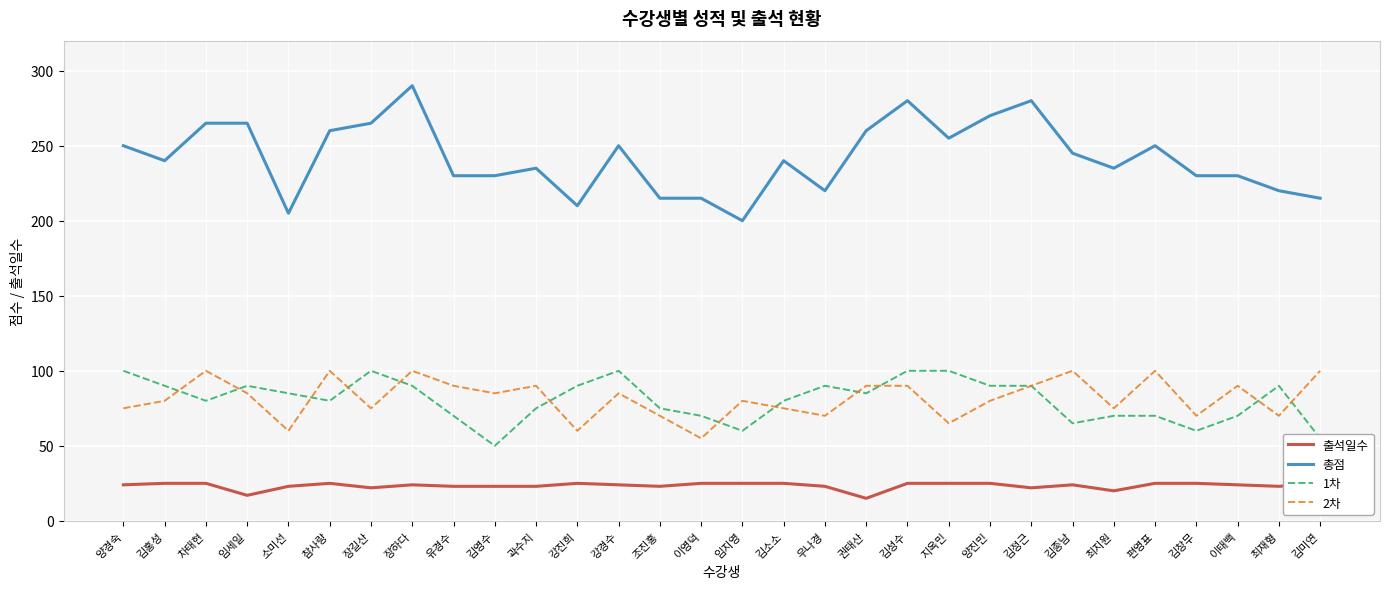

Reading left to right, extract all data points from this chart.

출석일수: 양경숙=24	김홍성=25	차태현=25	임세일=17	소미선=23	참사랑=25	장길산=22	장하다=24	유경수=23	김영수=23	곽수지=23	강진희=25	강경수=24	조진홍=23	이영덕=25	임지영=25	김소소=25	우나경=23	권태산=15	김성수=25	지옥민=25	양진민=25	김정근=22	김종남=24	최지원=20	편영표=25	김창무=25	이태백=24	최재형=23	김미연=25
총점: 양경숙=250	김홍성=240	차태현=265	임세일=265	소미선=205	참사랑=260	장길산=265	장하다=290	유경수=230	김영수=230	곽수지=235	강진희=210	강경수=250	조진홍=215	이영덕=215	임지영=200	김소소=240	우나경=220	권태산=260	김성수=280	지옥민=255	양진민=270	김정근=280	김종남=245	최지원=235	편영표=250	김창무=230	이태백=230	최재형=220	김미연=215
1차: 양경숙=100	김홍성=90	차태현=80	임세일=90	소미선=85	참사랑=80	장길산=100	장하다=90	유경수=70	김영수=50	곽수지=75	강진희=90	강경수=100	조진홍=75	이영덕=70	임지영=60	김소소=80	우나경=90	권태산=85	김성수=100	지옥민=100	양진민=90	김정근=90	김종남=65	최지원=70	편영표=70	김창무=60	이태백=70	최재형=90	김미연=55
2차: 양경숙=75	김홍성=80	차태현=100	임세일=85	소미선=60	참사랑=100	장길산=75	장하다=100	유경수=90	김영수=85	곽수지=90	강진희=60	강경수=85	조진홍=70	이영덕=55	임지영=80	김소소=75	우나경=70	권태산=90	김성수=90	지옥민=65	양진민=80	김정근=90	김종남=100	최지원=75	편영표=100	김창무=70	이태백=90	최재형=70	김미연=100